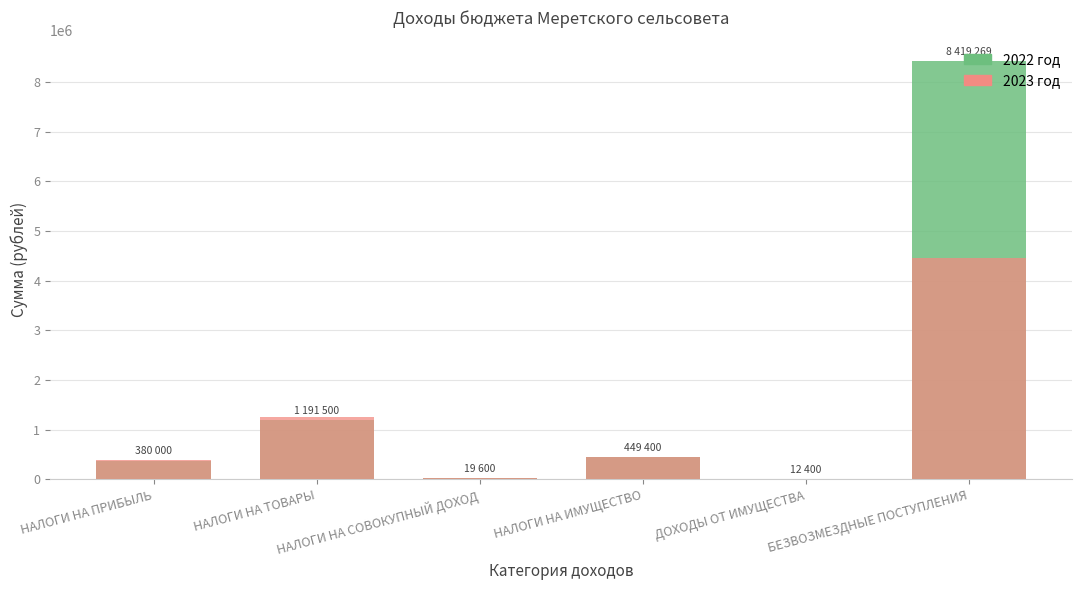

What position from the right is БЕЗВОЗМЕЗДНЫЕ ПОСТУПЛЕНИЯ?

1